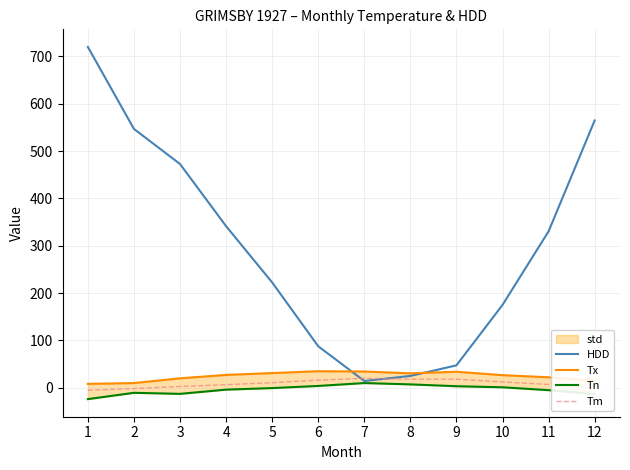

What is the sum of all HDD values?

3547.3